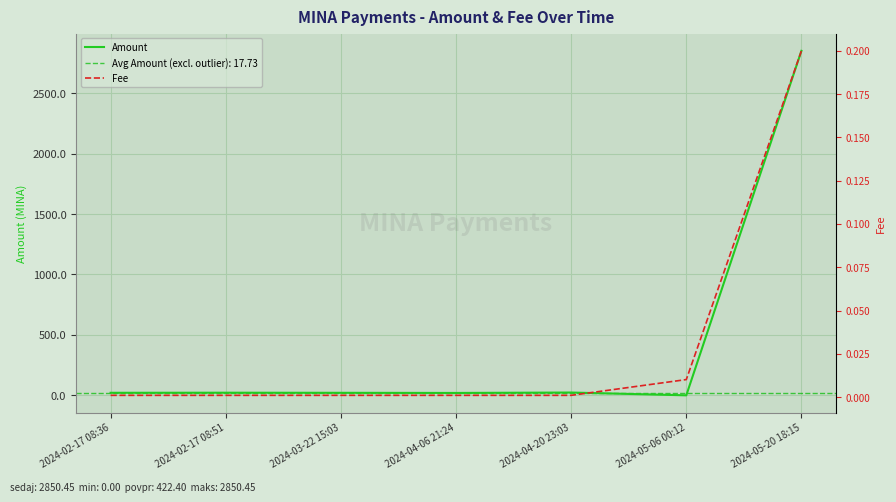

List the series in order of their peak value, lowest first.

Fee, Amount